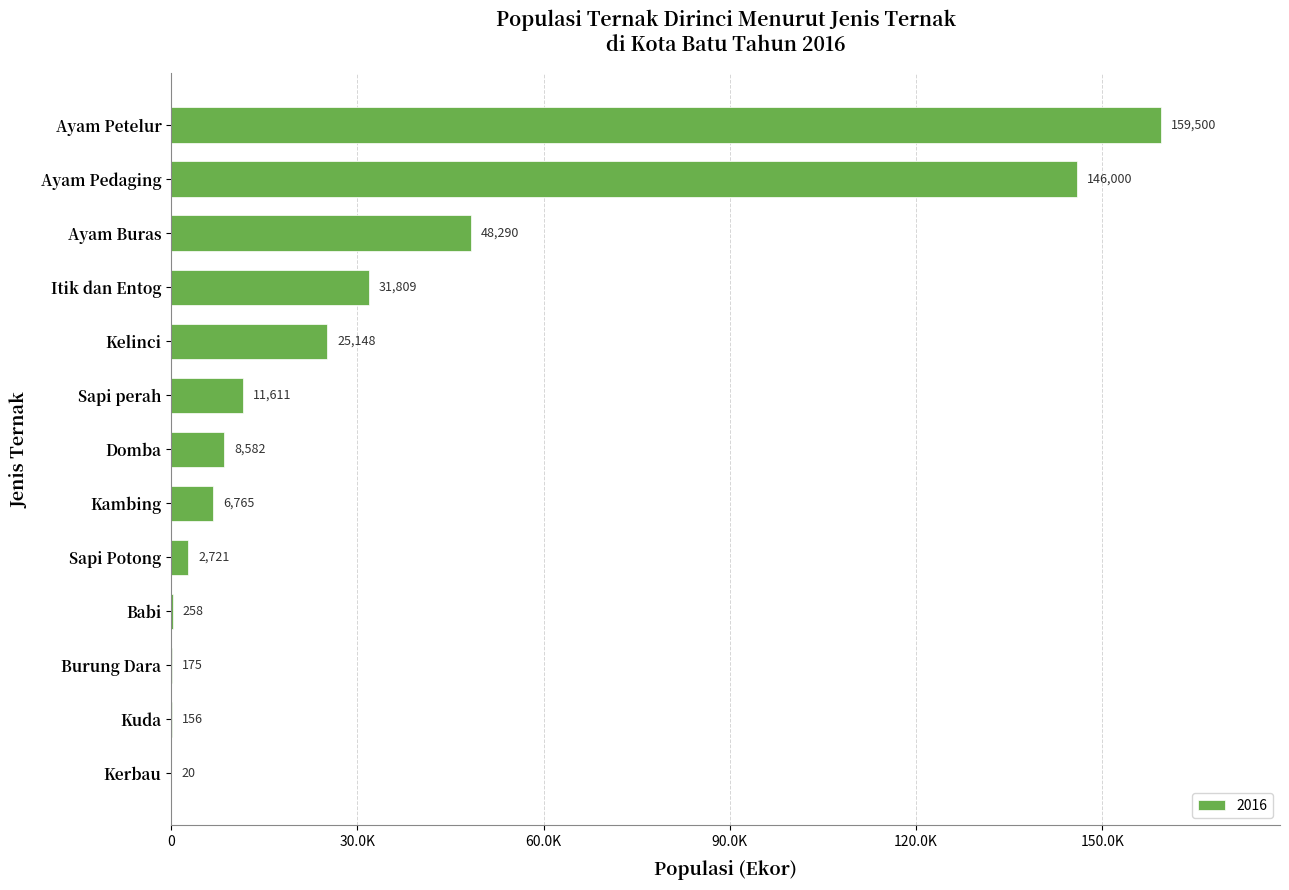

At which label is the value closest to 79760?

Ayam Buras